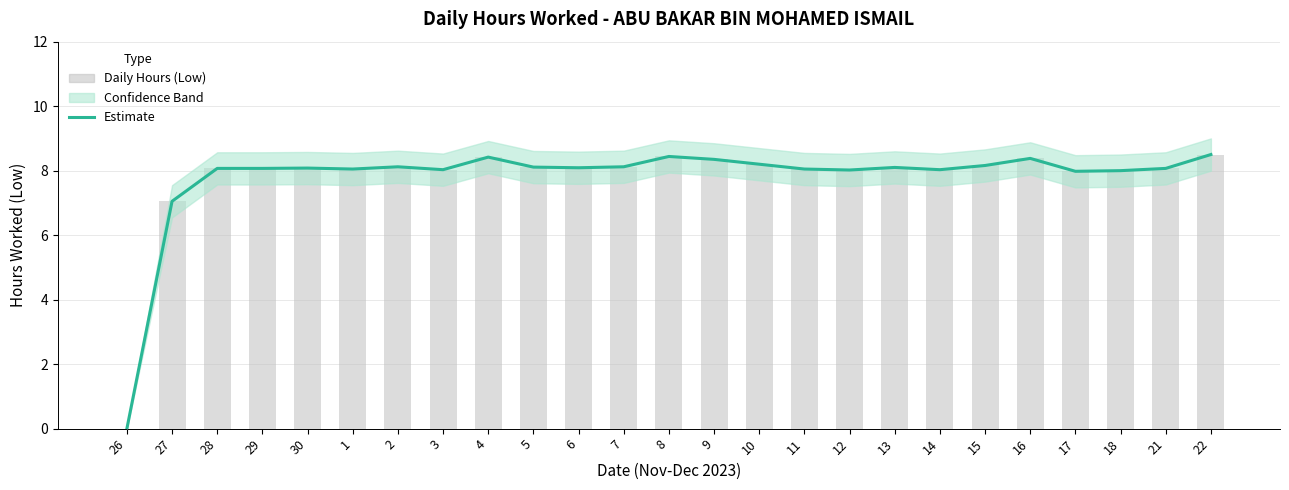

What is the difference between the maximum and minimum values in the Estimate (Hours Worked) series?

8.5